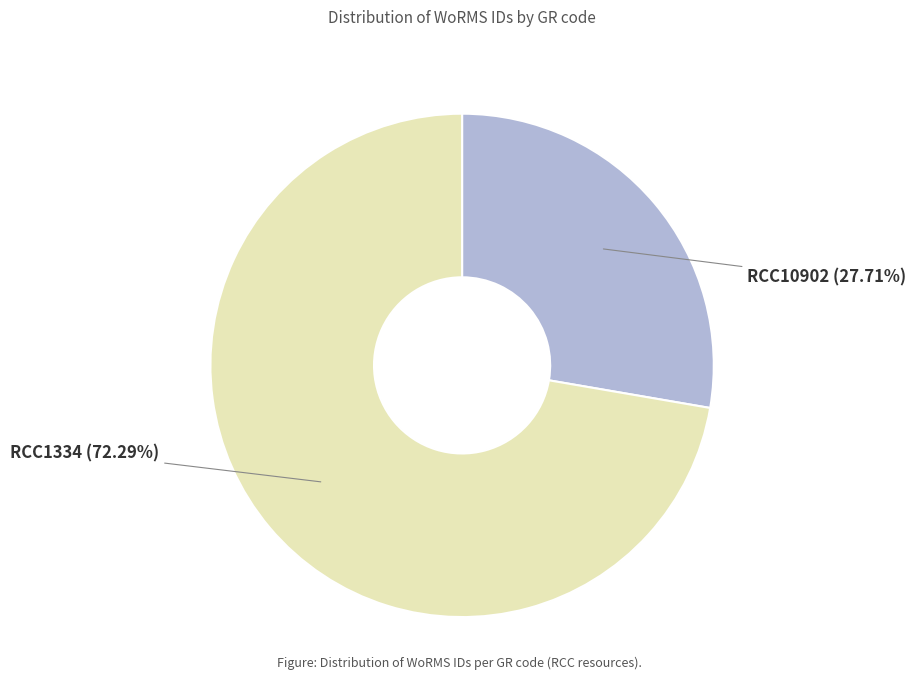

To the nearest percent, what is the difference between the largest and smallest slice percentages?

45%